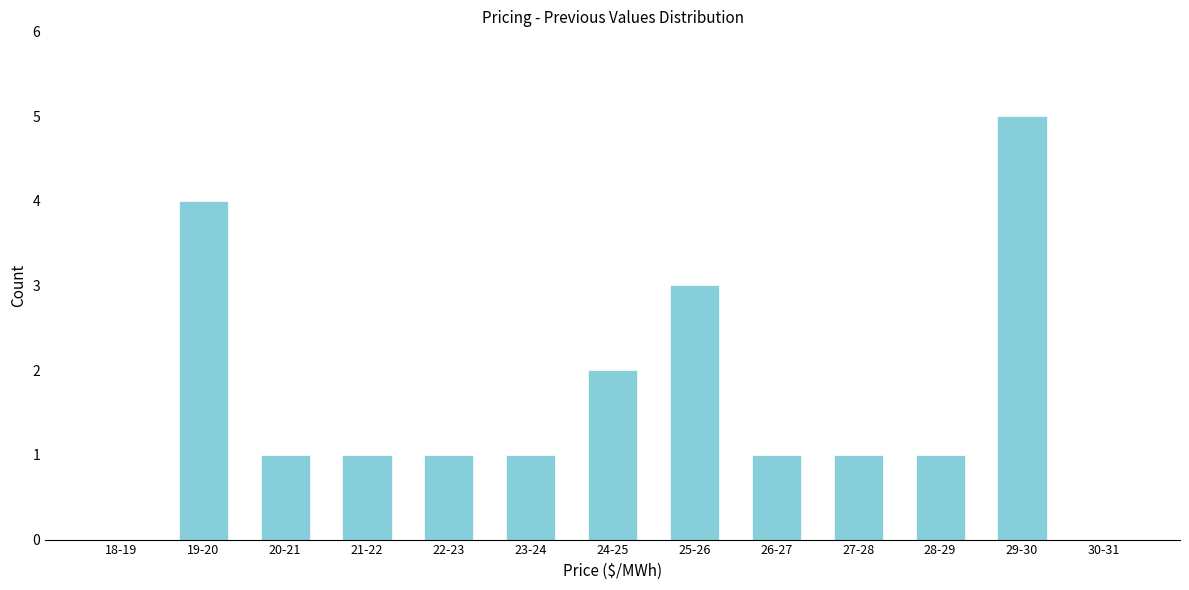

Reading left to right, transcribe all the data shown in this chart.

18-19=0	19-20=4	20-21=1	21-22=1	22-23=1	23-24=1	24-25=2	25-26=3	26-27=1	27-28=1	28-29=1	29-30=5	30-31=0